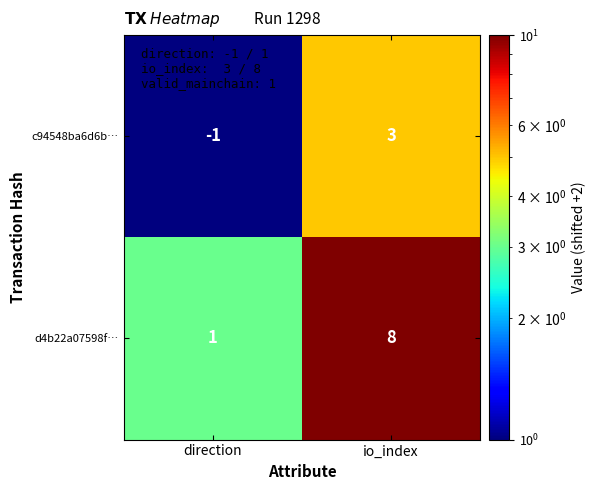

What is the difference between the maximum and minimum values in the d4b22a07598f… series?

7